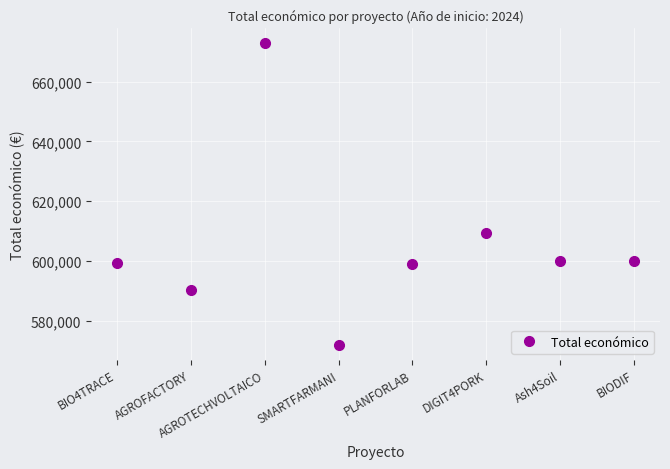

Does the chart have visible grid lines?

Yes